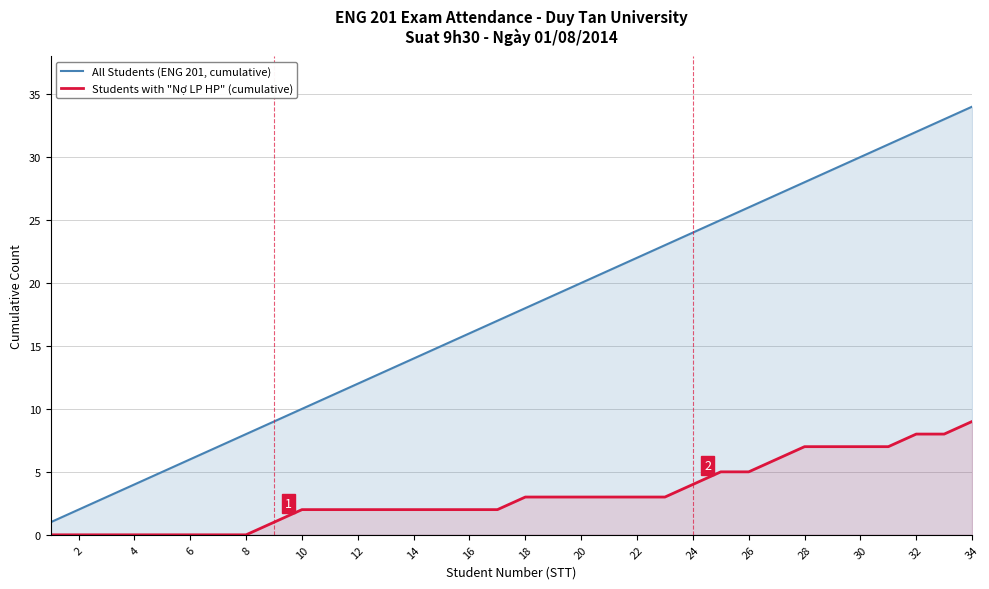

Rank the series by their average value, from lowest to highest.

Students with "Nợ LP HP" (cumulative), All Students (ENG 201, cumulative)